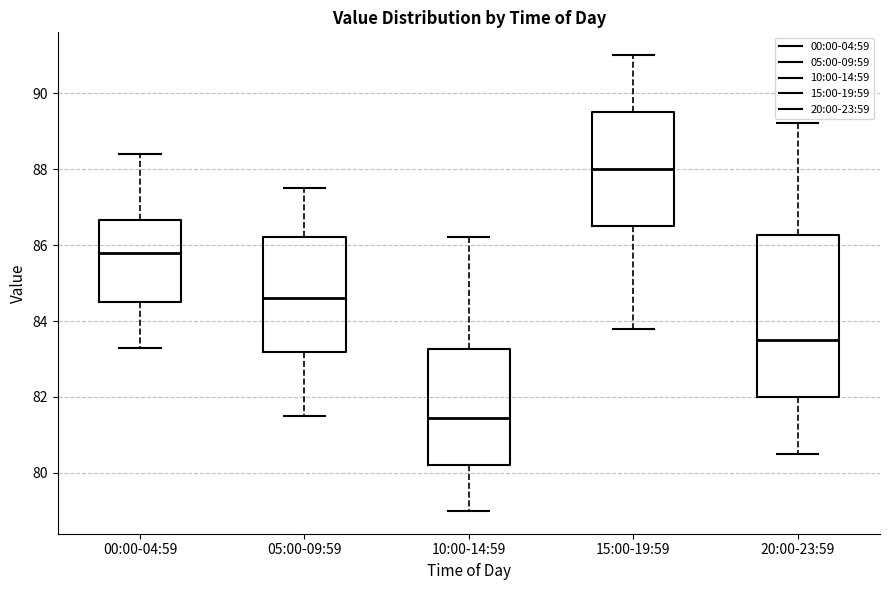

Where does the lower whisker of the box for 00:00-04:59 end on the y-axis? The values are not printed on the chart, so give them approximately, as read against the axis.

83.4